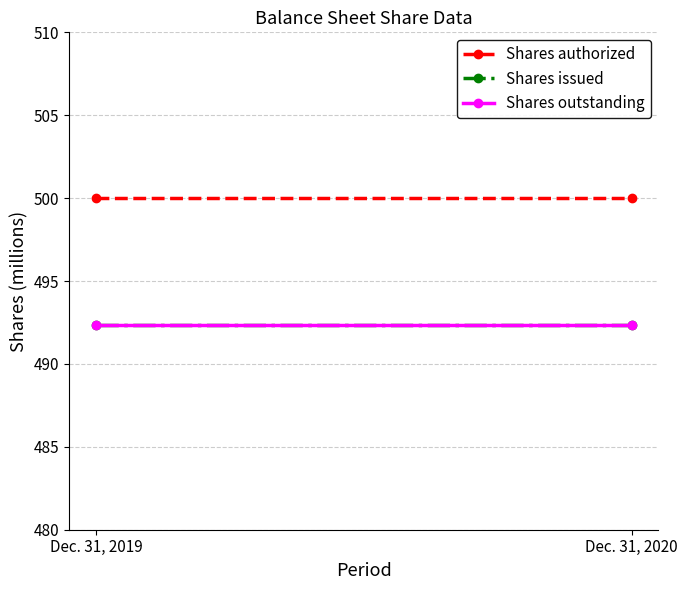

At how many categories does at least one series exceed 499?

2